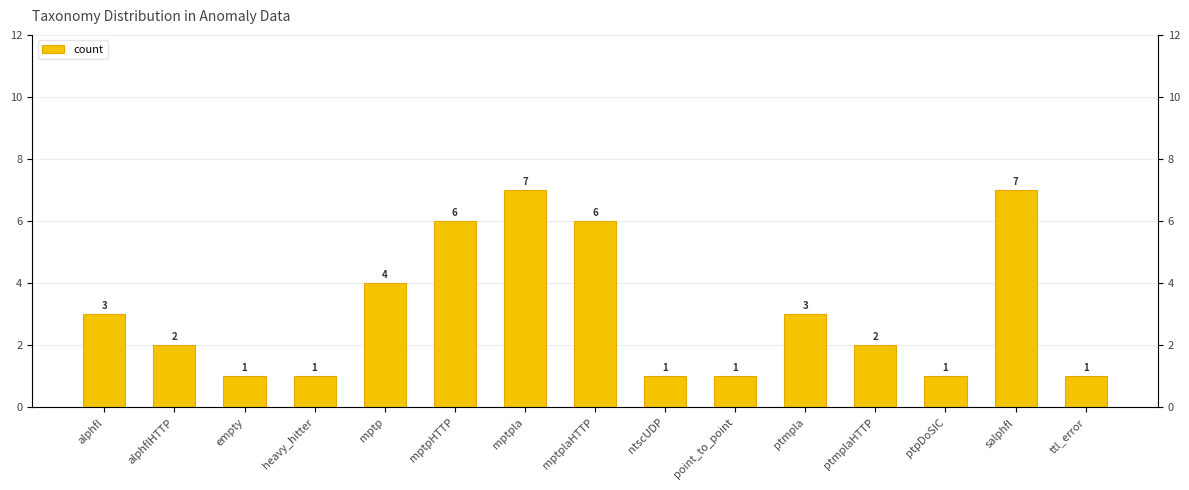

What is the average value?

3